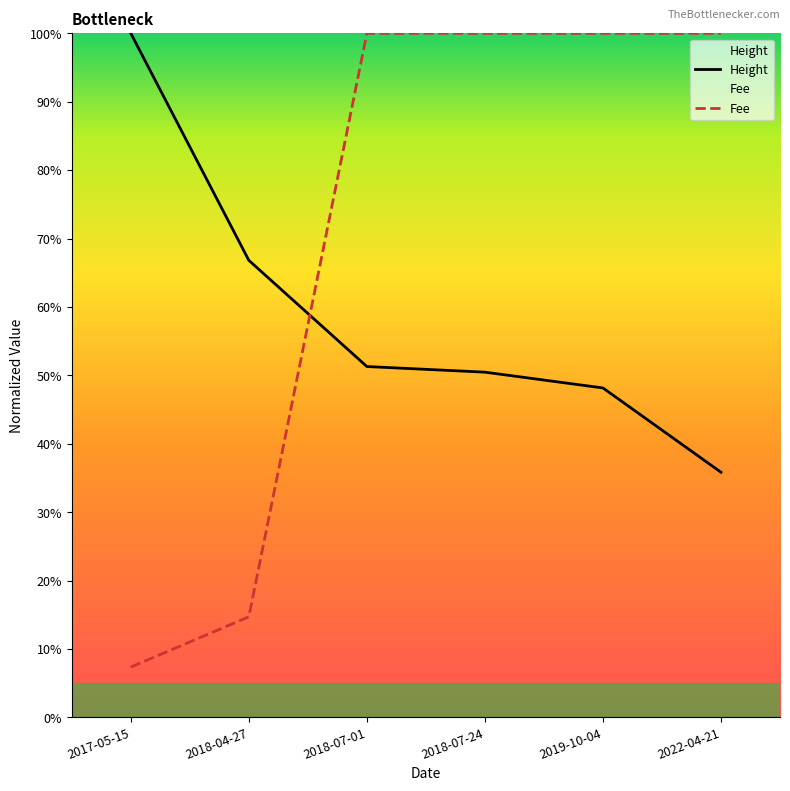

Where do Fee and Height first cross each other?

2018-04-27 and 2018-07-01